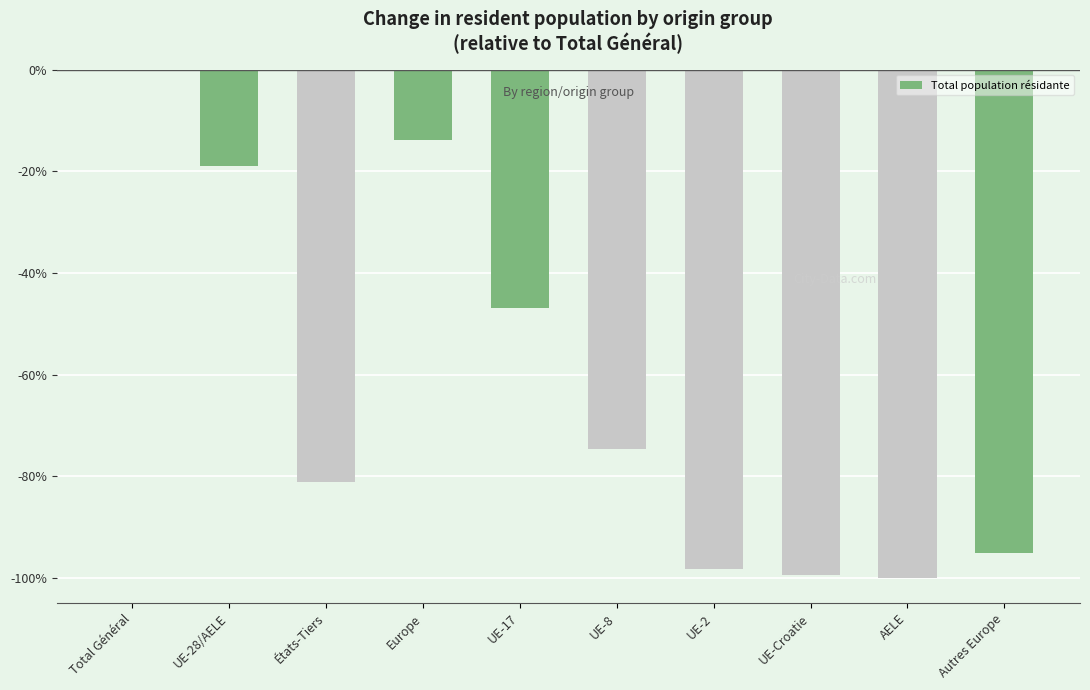

Reading left to right, transcribe all the data shown in this chart.

0.0	-18.9	-81.1	-13.8	-46.8	-74.6	-98.2	-99.4	-99.9	-94.9